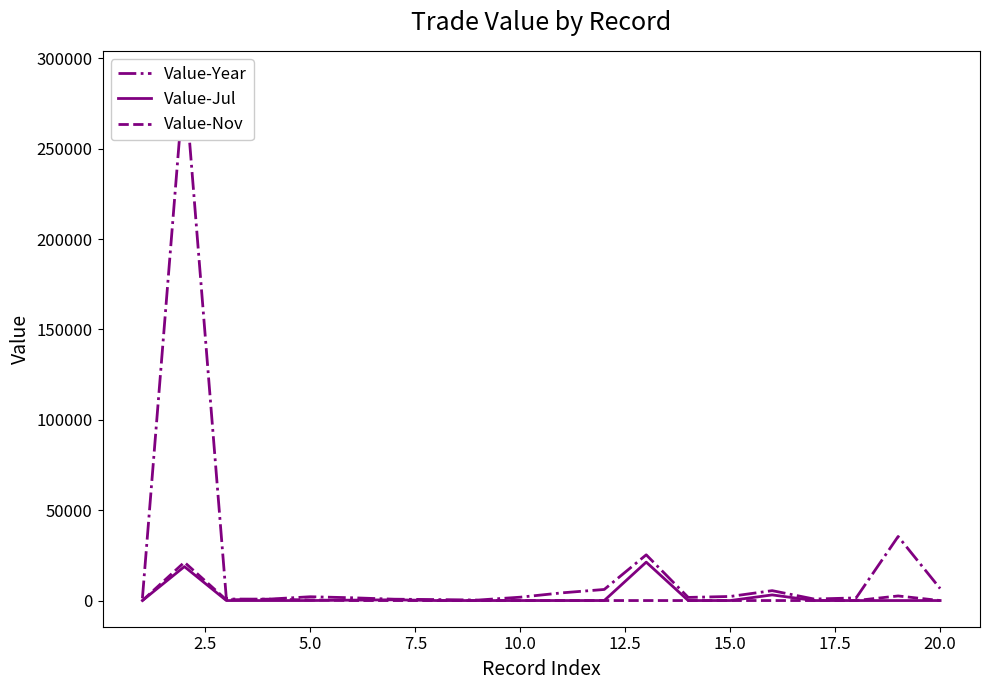

What is the maximum value for Value-Jul?

21252